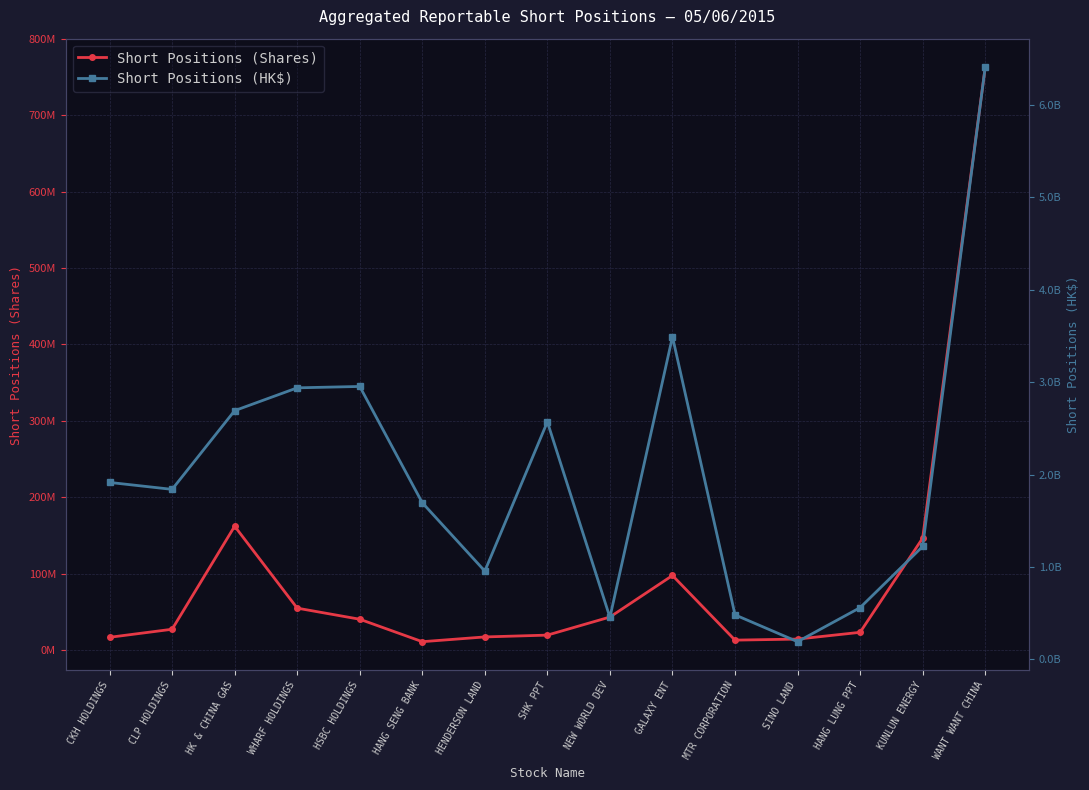

True or false: Short Positions (HK$) has more than 1 interior local peaks.

True